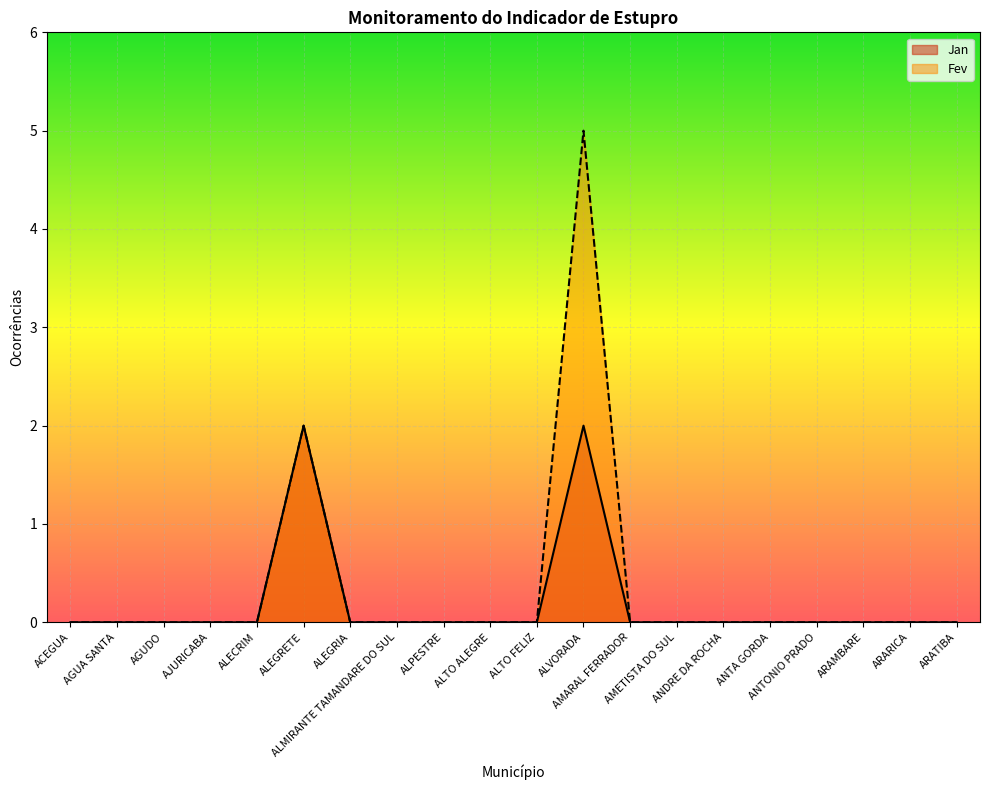

How many values in the Fev series exceed 0?

2